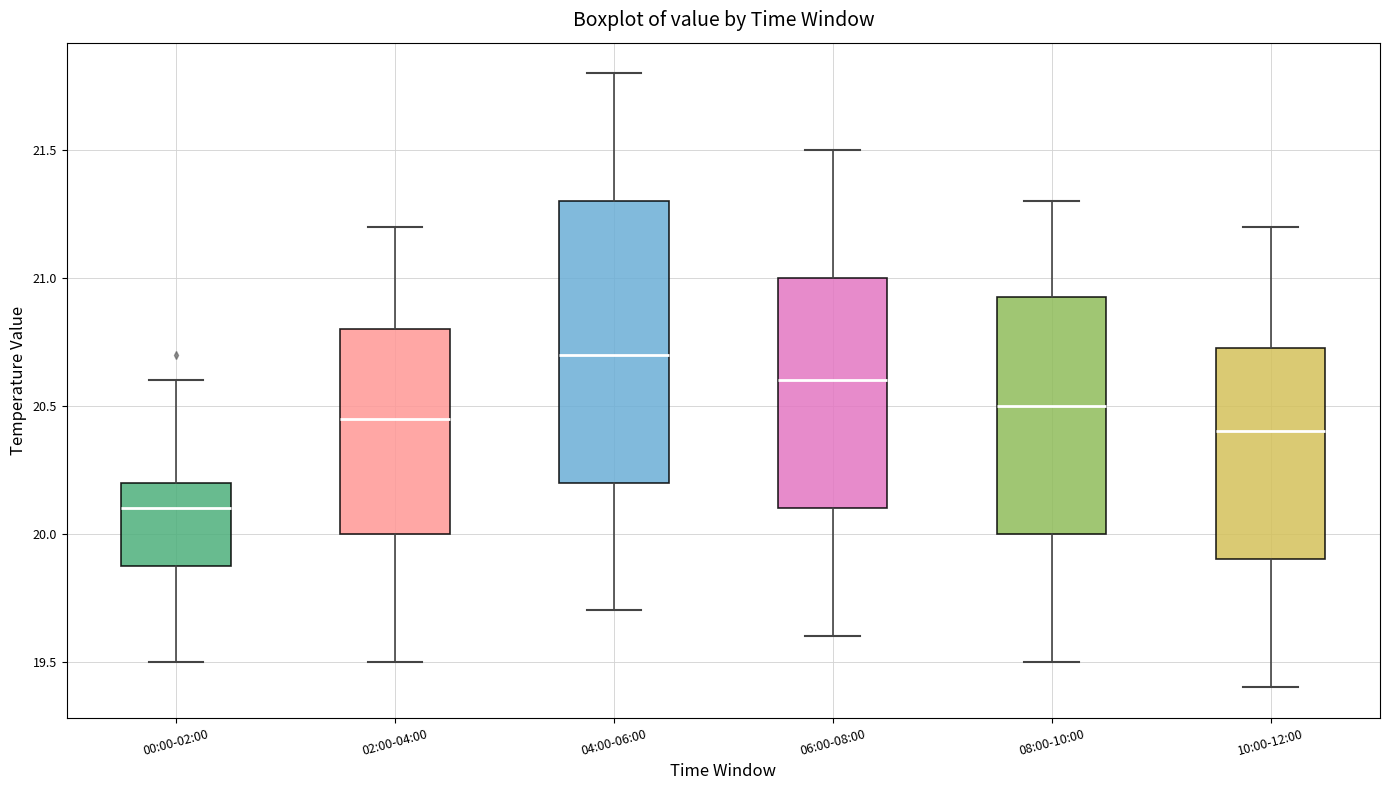

Where does the upper whisker of the box for 04:00-06:00 end on the y-axis? The values are not printed on the chart, so give them approximately, as read against the axis.

21.80